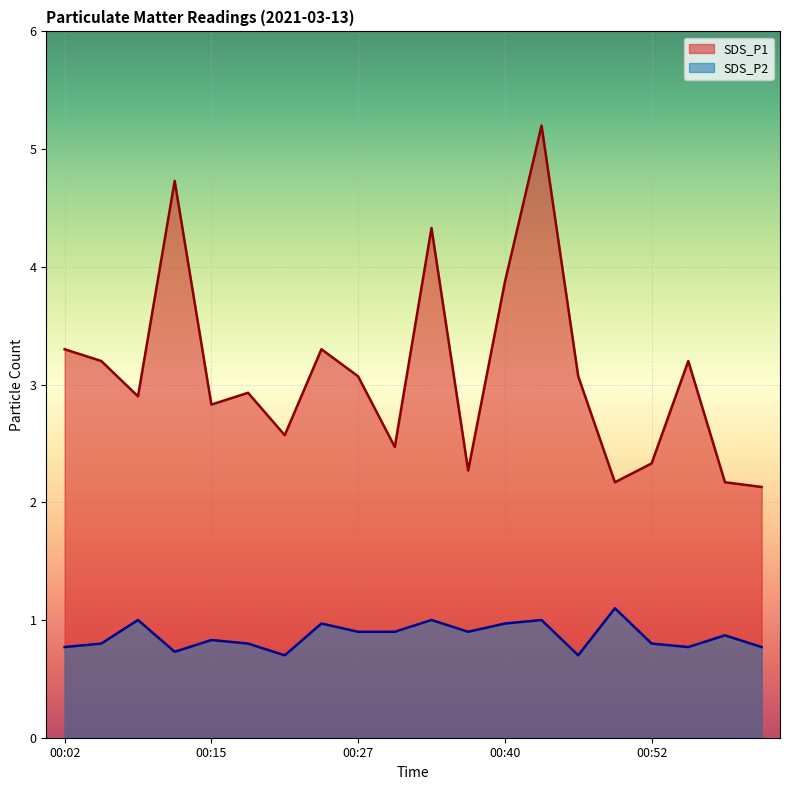

What is the label of the 10th point from the left?

00:30